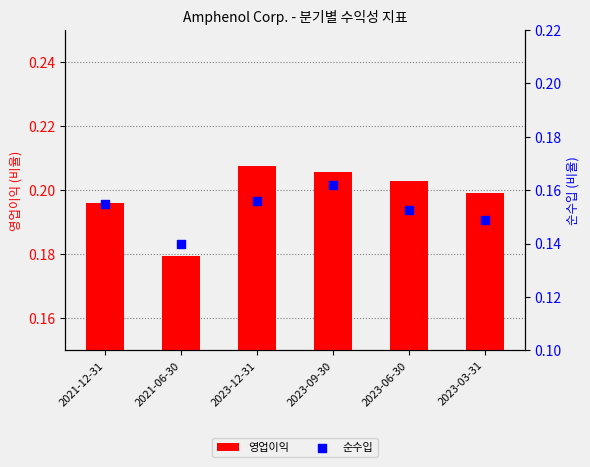

At how many categories does at least one series exceed 0?

6